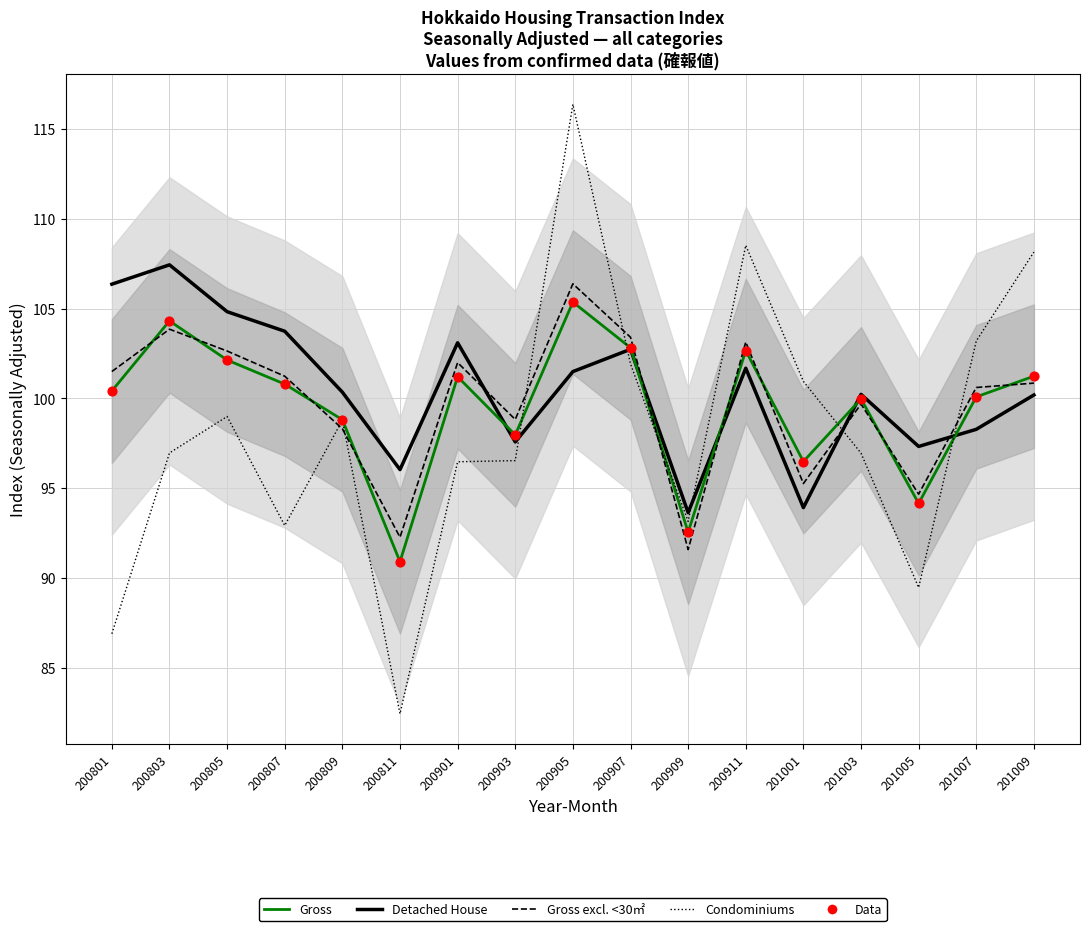

Which series has the widest spread of Y values?

Condominiums